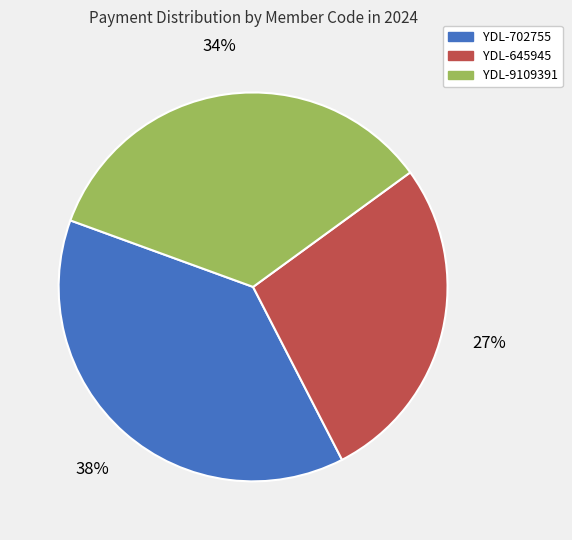

How many segments does this pie chart have?

3